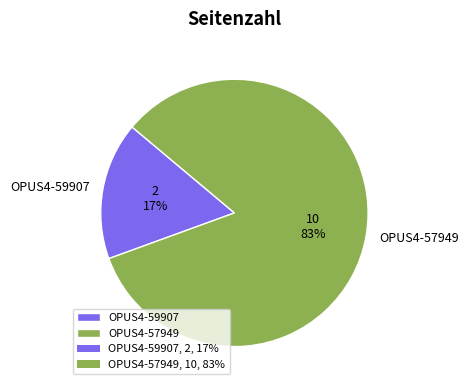

Which has a higher value, OPUS4-59907 or OPUS4-57949?

OPUS4-57949